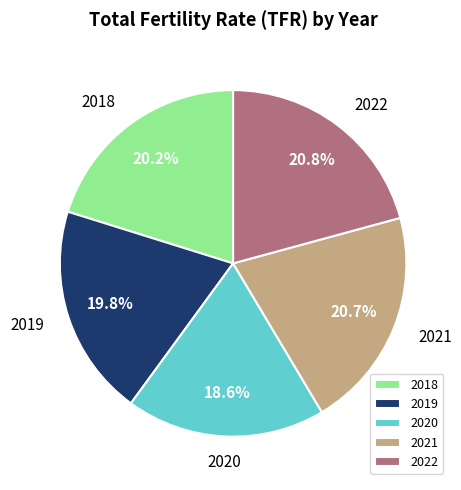

Combined, what portion of the pie is 2020 and 2018?

38.8%